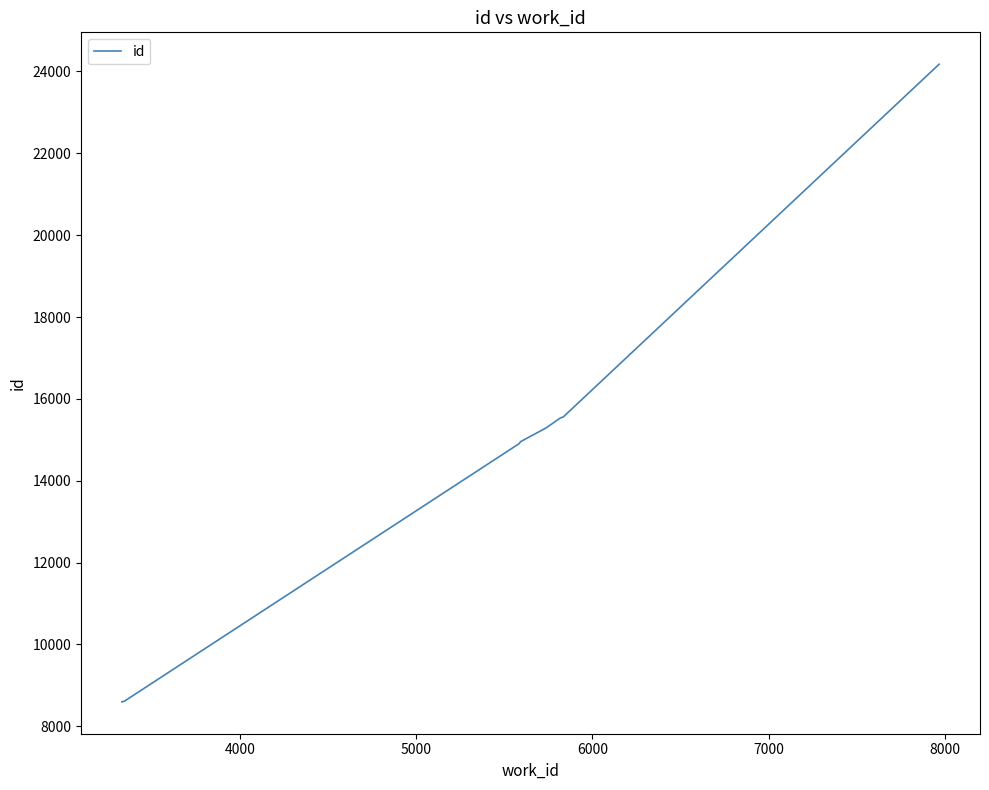

True or false: there are more than 2 points higher than both neighbors.

False